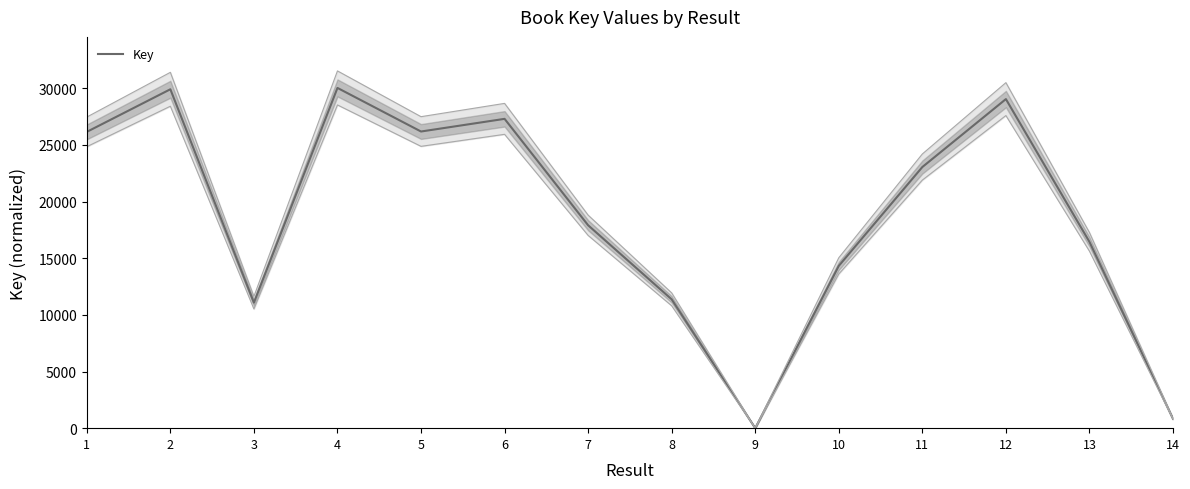

What is the change in value from 9 to 11?

+23052